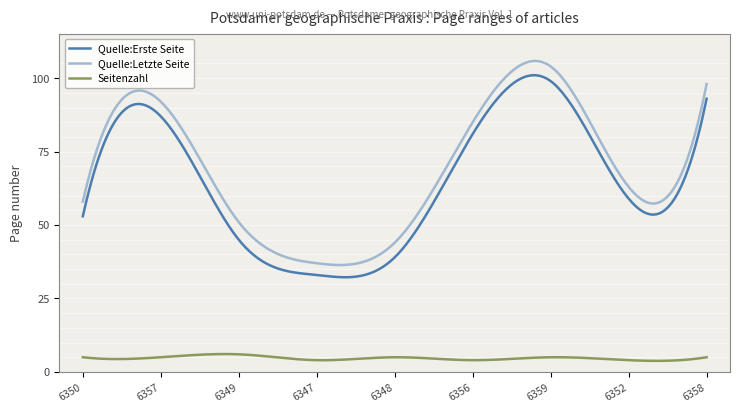

True or false: Seitenzahl and Quelle:Letzte Seite intersect in this chart.

False